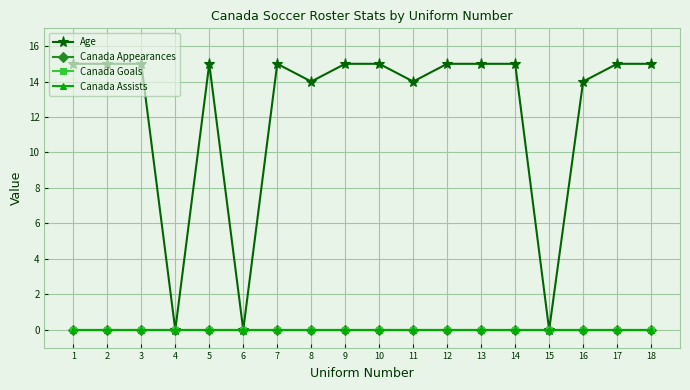

Does the chart have visible grid lines?

Yes